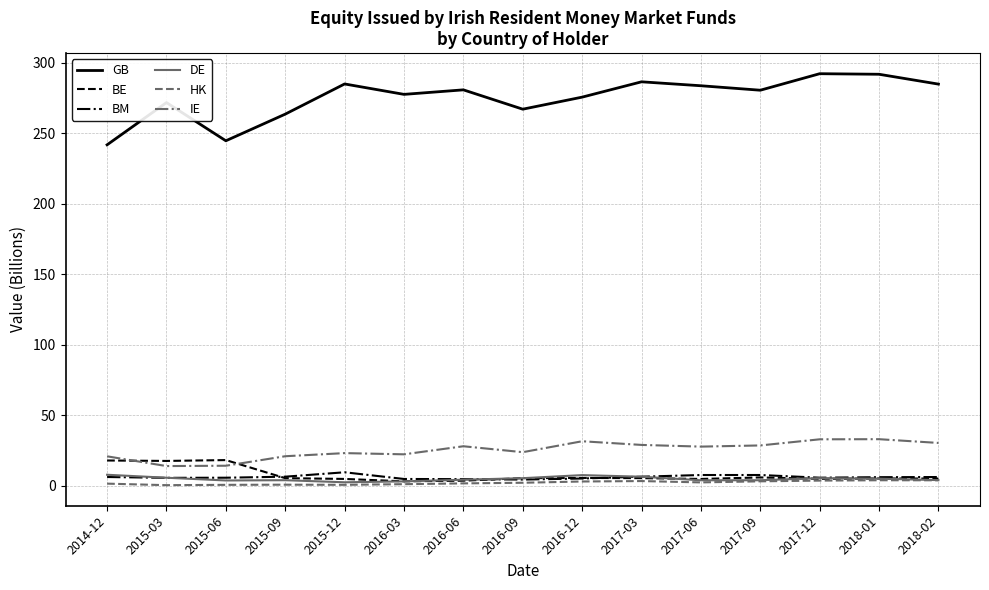

True or false: DE and IE intersect in this chart.

False